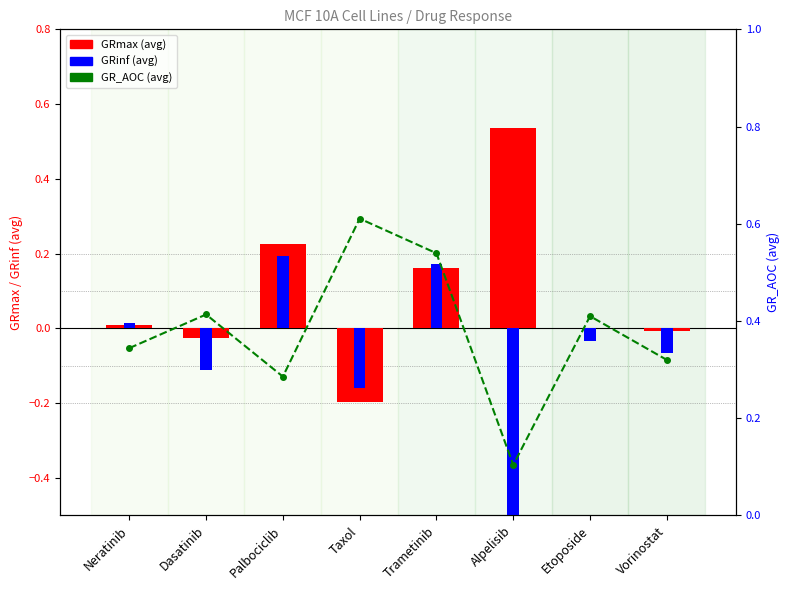

What position from the left is Taxol?

4